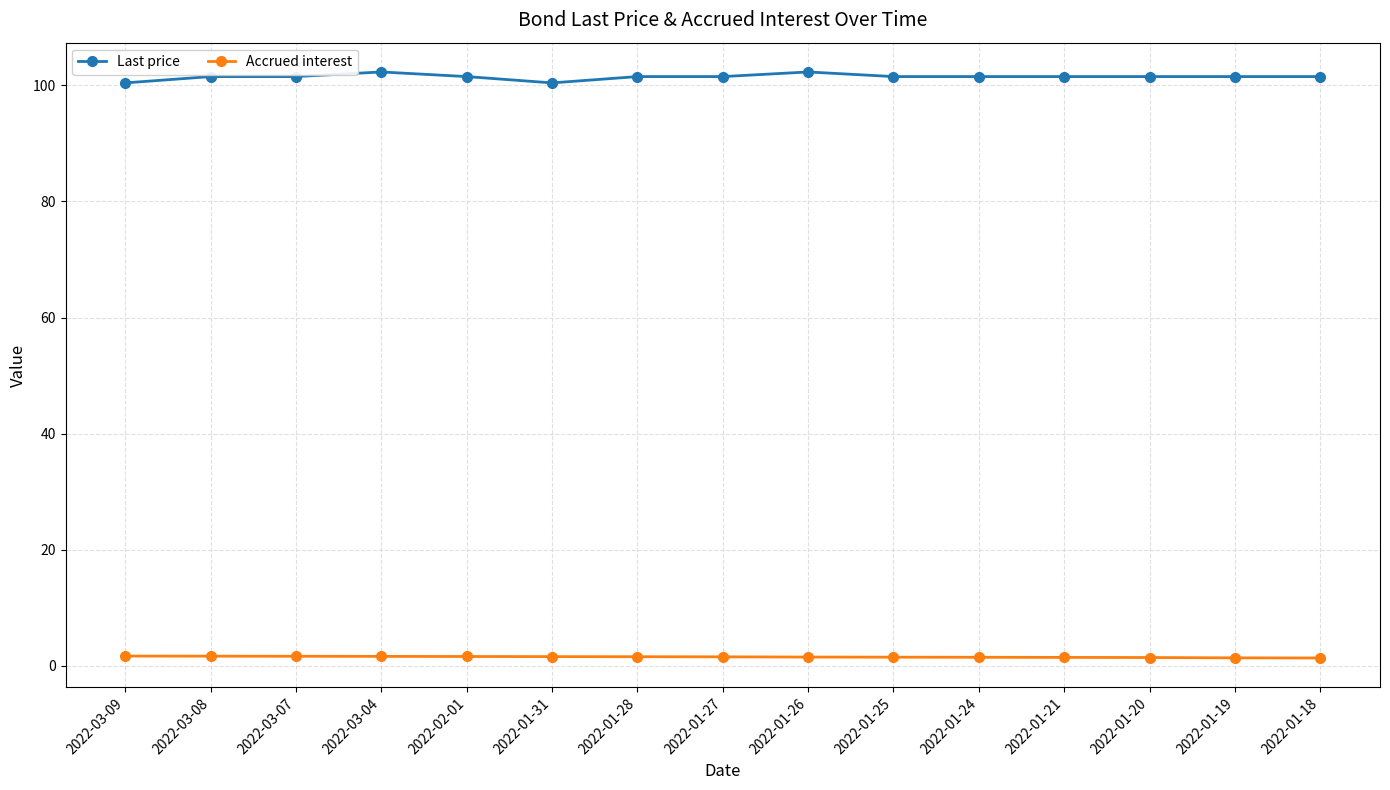

True or false: Last price and Accrued interest cross at least once.

False